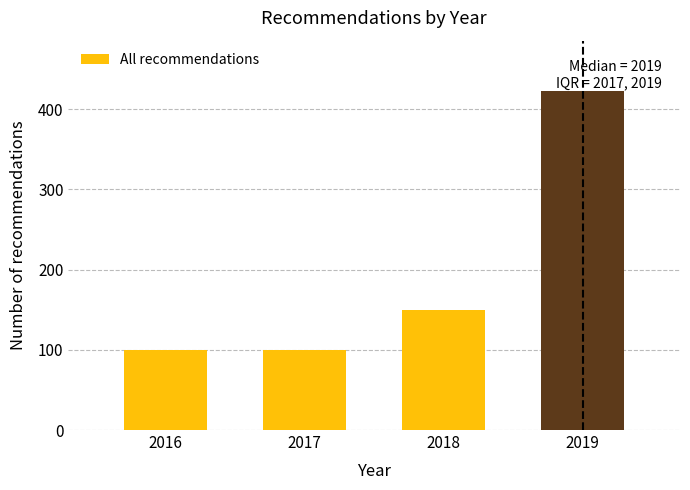

Reading left to right, what are all the values shown in this chart?

2016=100	2017=100	2018=150	2019=422